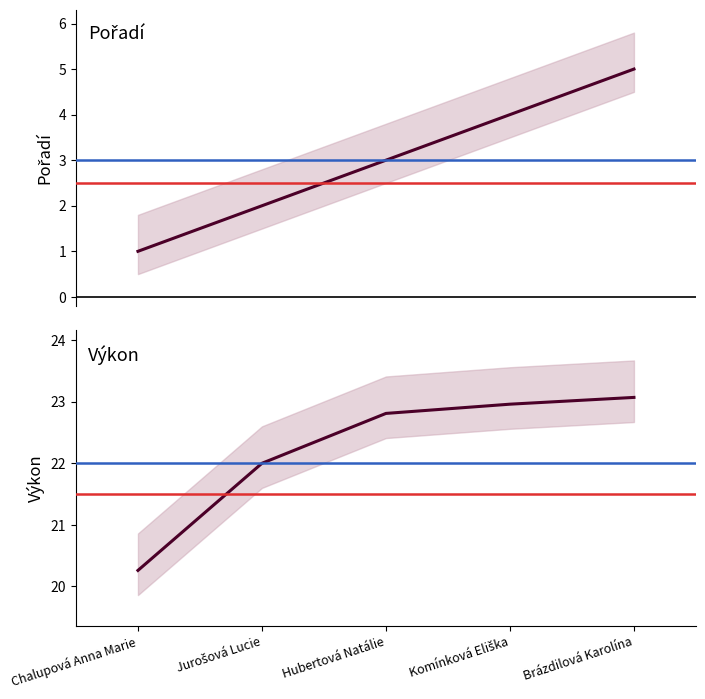

What is the sum of all Výkon values?

111.1